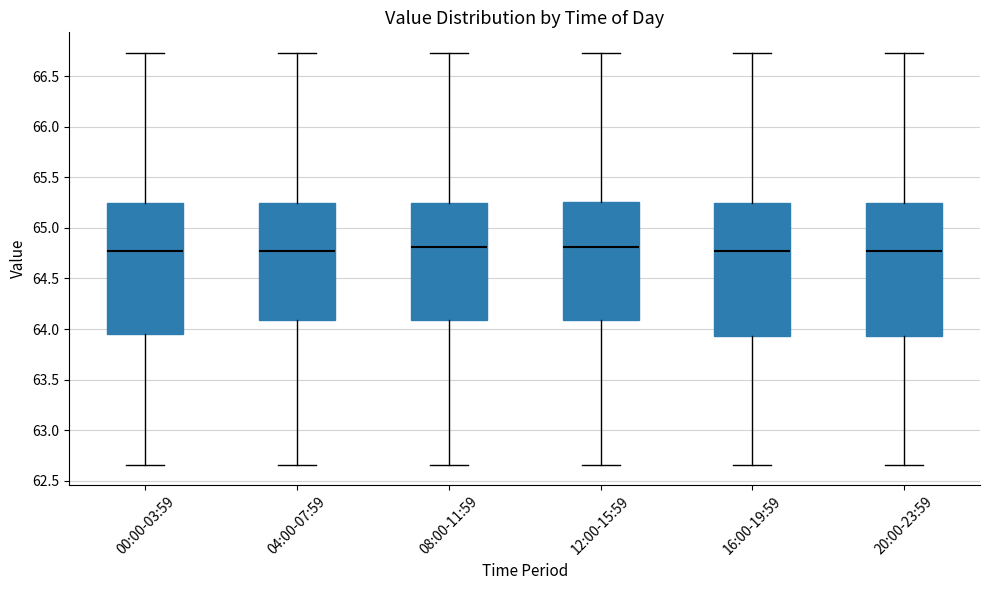

Reading left to right, read every box against the y-axis: the position of its median line, the range the box covers, and the ends of its whiskers. The values are not printed on the chart, so give them approximately, as read against the axis.

00:00-03:59: median 64.75, box 63.95 to 65.25, whiskers 62.65 to 66.75
04:00-07:59: median 64.75, box 64.10 to 65.25, whiskers 62.65 to 66.75
08:00-11:59: median 64.80, box 64.10 to 65.25, whiskers 62.65 to 66.75
12:00-15:59: median 64.80, box 64.10 to 65.25, whiskers 62.65 to 66.75
16:00-19:59: median 64.75, box 63.95 to 65.25, whiskers 62.65 to 66.75
20:00-23:59: median 64.75, box 63.95 to 65.25, whiskers 62.65 to 66.75